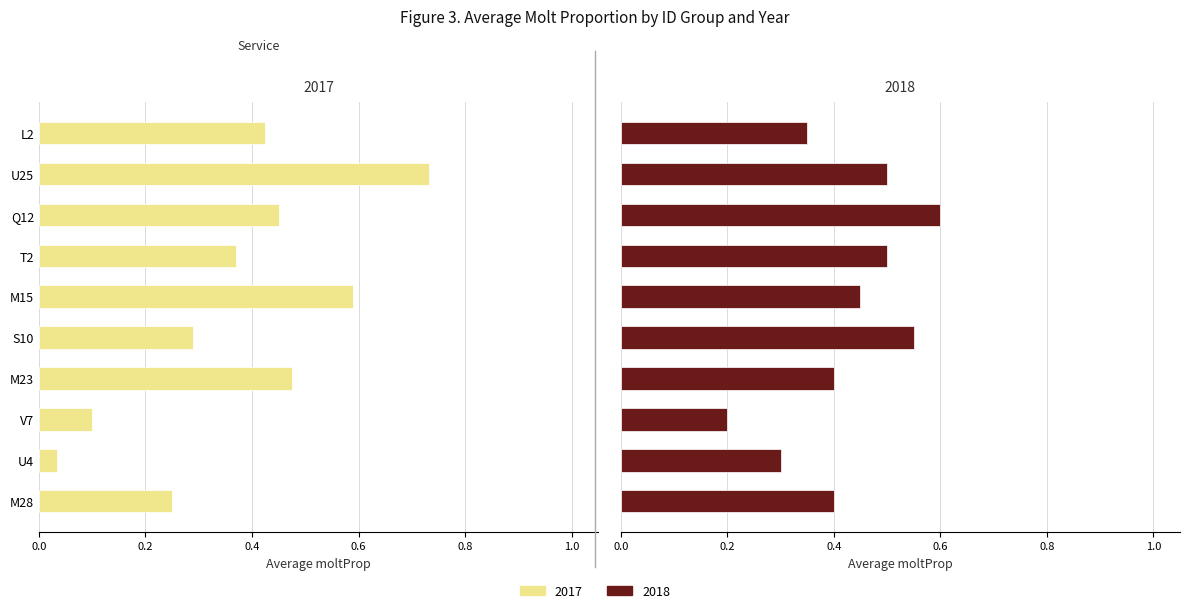

Which series changed the most between U4 and M28?

2017